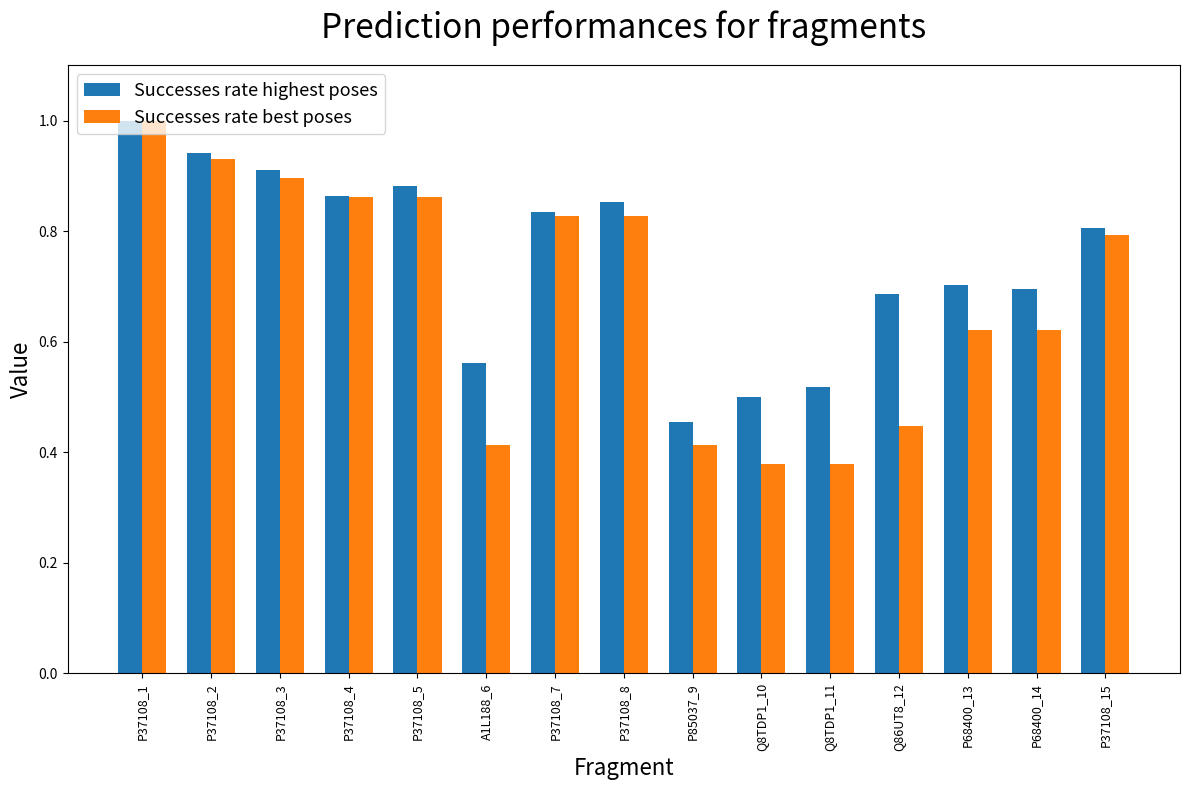

What is the maximum value shown in the chart?

1.0